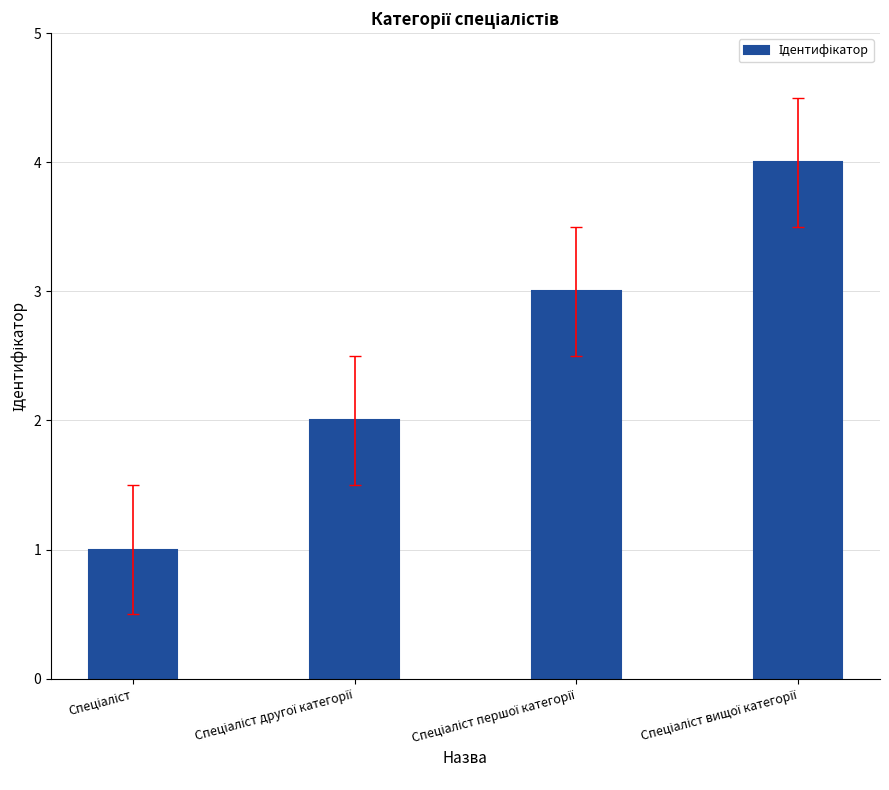

What is the difference between the maximum and minimum values?

3